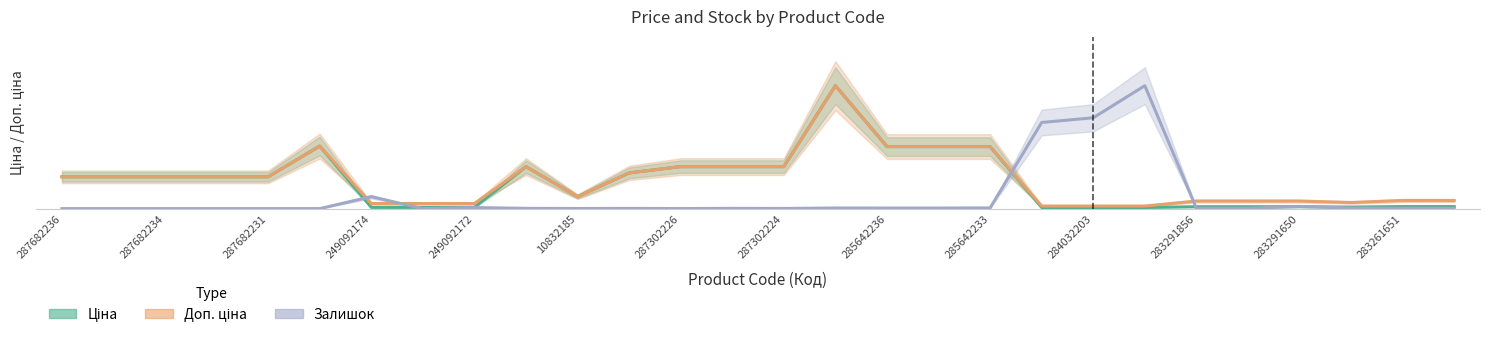

How many lines are shown in the chart?

3